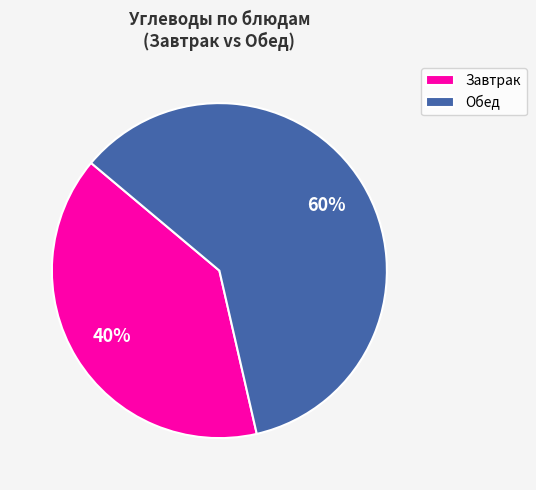

Which has a higher value, Обед or Завтрак?

Обед